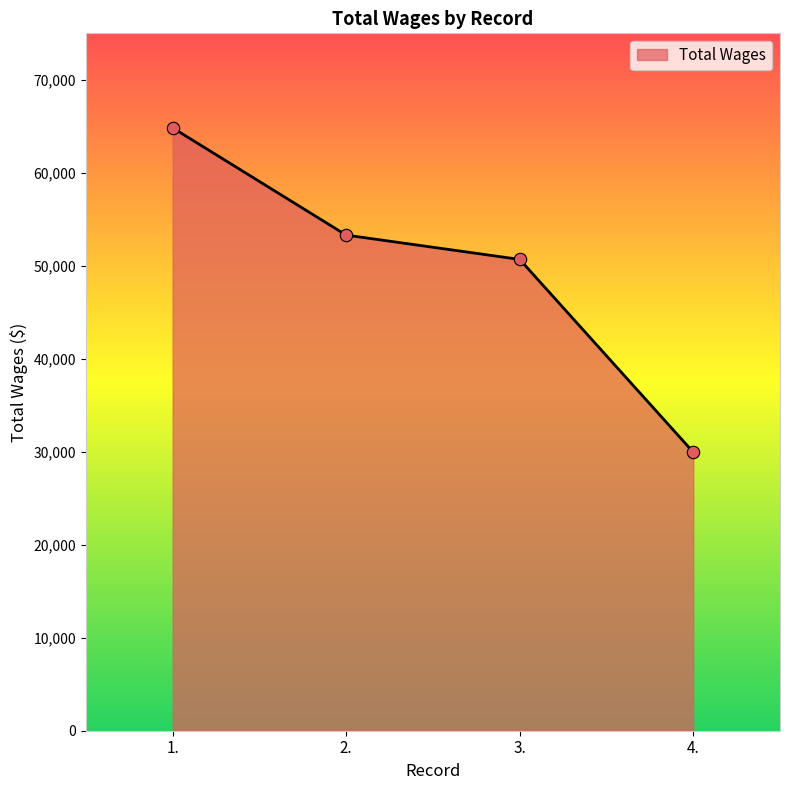

Approximately how many times larger is the value at 1. compared to 4.?

2.2